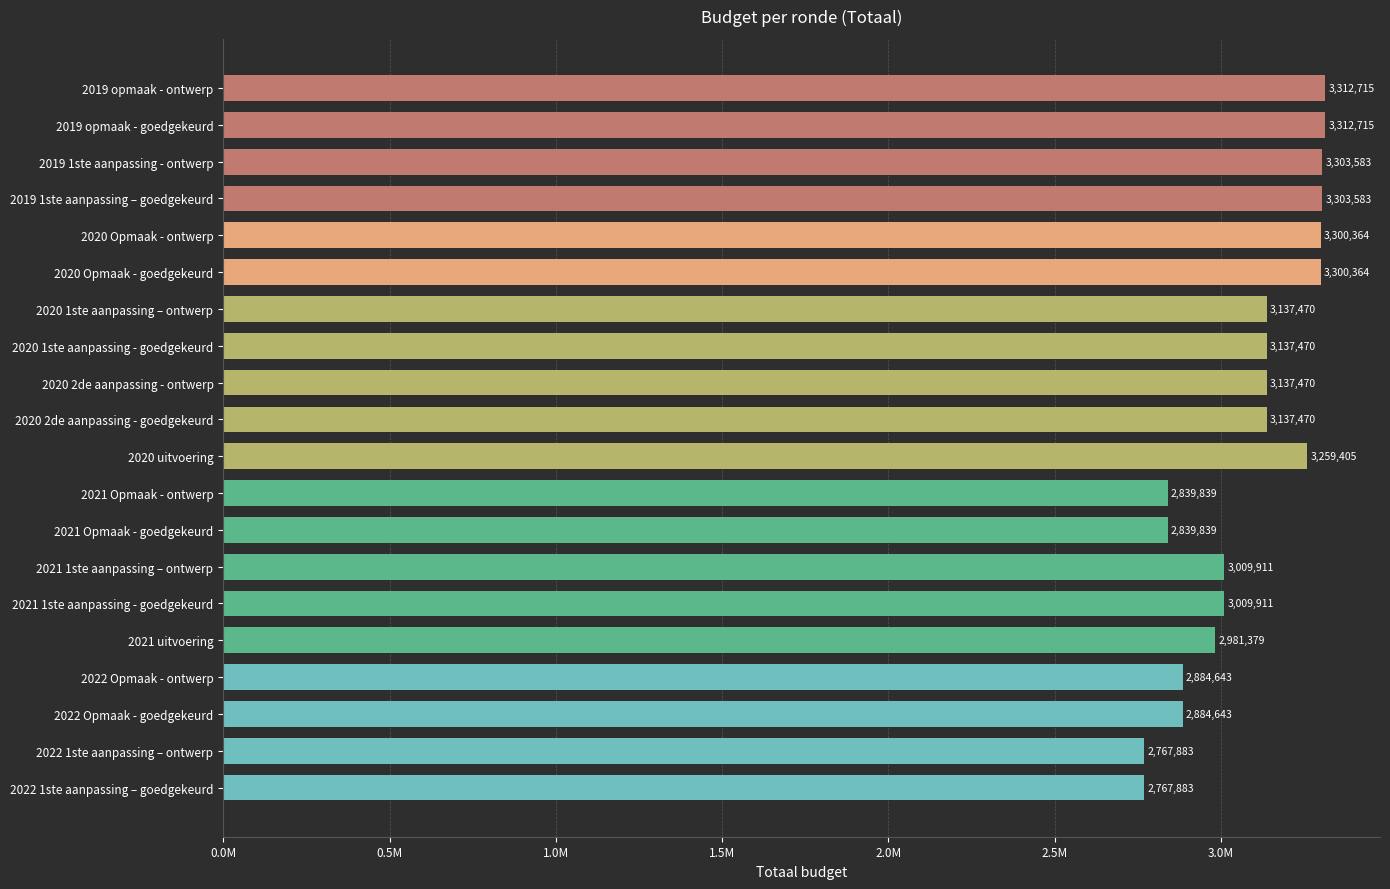

Does the chart contain any negative values?

No